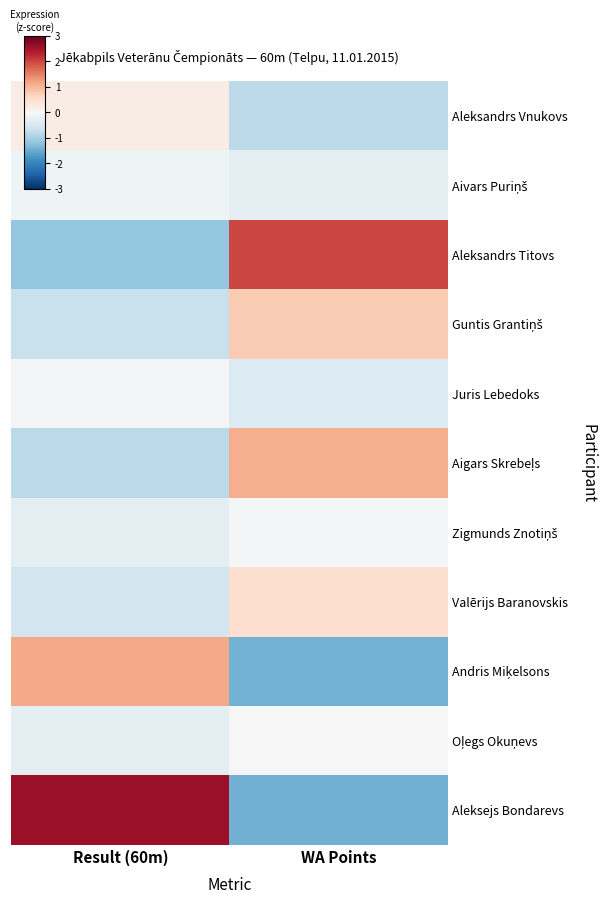

List the series in order of their peak value, lowest first.

Aivars Puriņš, Juris Lebedoks, Zigmunds Znotiņš, Oļegs Okuņevs, Aleksandrs Vnukovs, Valērijs Baranovskis, Guntis Grantiņš, Aigars Skrebeļs, Andris Miķelsons, Aleksandrs Titovs, Aleksejs Bondarevs